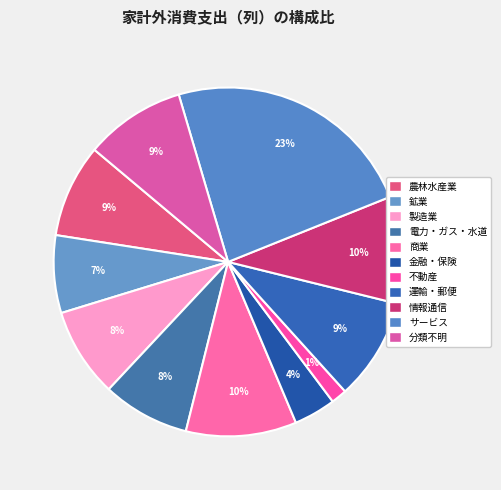

Count the number of slices in the pie.

11